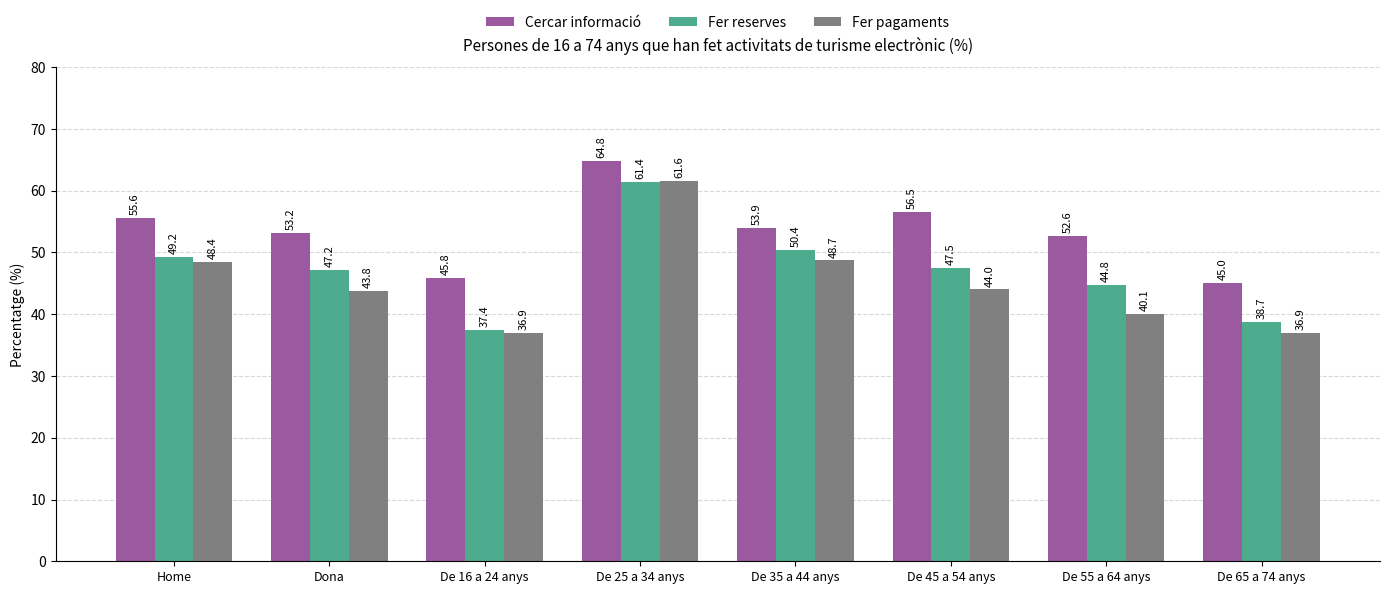

At De 25 a 34 anys, list the series in order from smallest to largest.

Fer reserves, Fer pagaments, Cercar informació